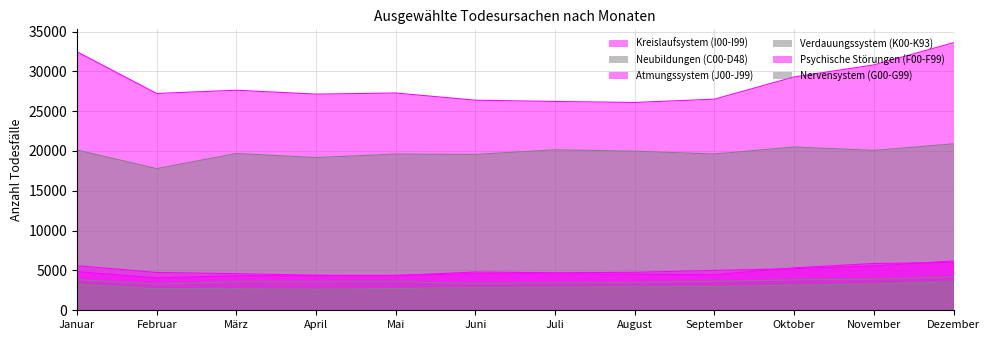

Reading right to left, extract all data points from this chart.

Kreislaufsystem (I00-I99): Dezember=33595	November=30804	Oktober=29304	September=26505	August=26092	Juli=26218	Juni=26376	Mai=27280	April=27139	März=27628	Februar=27220	Januar=32458
Neubildungen (C00-D48): Dezember=20900	November=20072	Oktober=20500	September=19620	August=19971	Juli=20150	Juni=19564	Mai=19612	April=19176	März=19685	Februar=17785	Januar=20125
Atmungssystem (J00-J99): Dezember=5989	November=5878	Oktober=5324	September=4467	August=4523	Juli=4559	Juni=4587	Mai=4388	April=4342	März=4338	Februar=4070	Januar=4851
Verdauungssystem (K00-K93): Dezember=4186	November=3903	Oktober=3830	September=3627	August=3509	Juli=3440	Juni=3356	Mai=3604	April=3566	März=3580	Februar=3285	Januar=3831
Psychische Störungen (F00-F99): Dezember=6197	November=5570	Oktober=5221	September=5006	August=4770	Juli=4716	Juni=4802	Mai=4362	April=4404	März=4598	Februar=4745	Januar=5599
Nervensystem (G00-G99): Dezember=3564	November=3312	Oktober=3144	September=2977	August=2952	Juli=2886	Juni=2849	Mai=2733	April=2643	März=2710	Februar=2708	Januar=3245